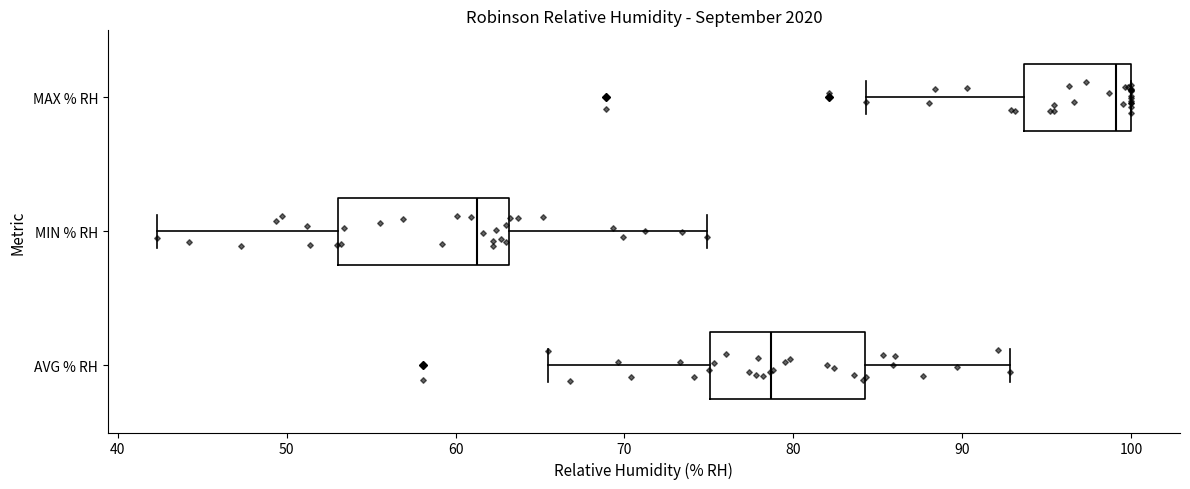

Reading bottom to top, transcribe this box plot: for each box, give where its median line is, the range the box spans, and where its two whiskers end, as read against the x-axis. The values are not printed on the chart, so give them approximately, as read against the axis.

AVG % RH: median 79, box 75 to 84, whiskers 66 to 93
MIN % RH: median 61, box 53 to 63, whiskers 42 to 75
MAX % RH: median 99, box 94 to 100, whiskers 84 to 100